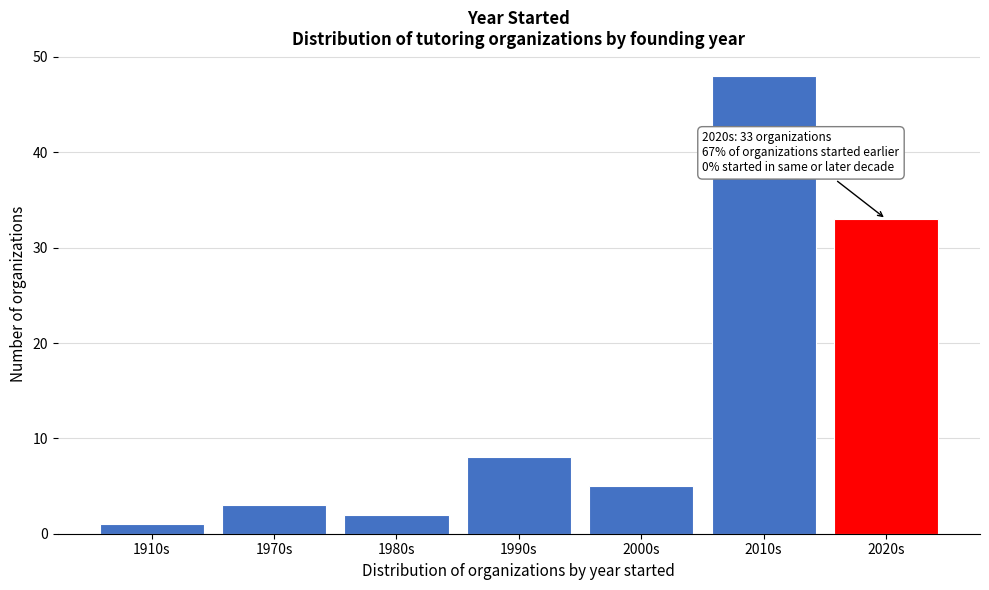

Reading left to right, transcribe all the data shown in this chart.

1	3	2	8	5	48	33